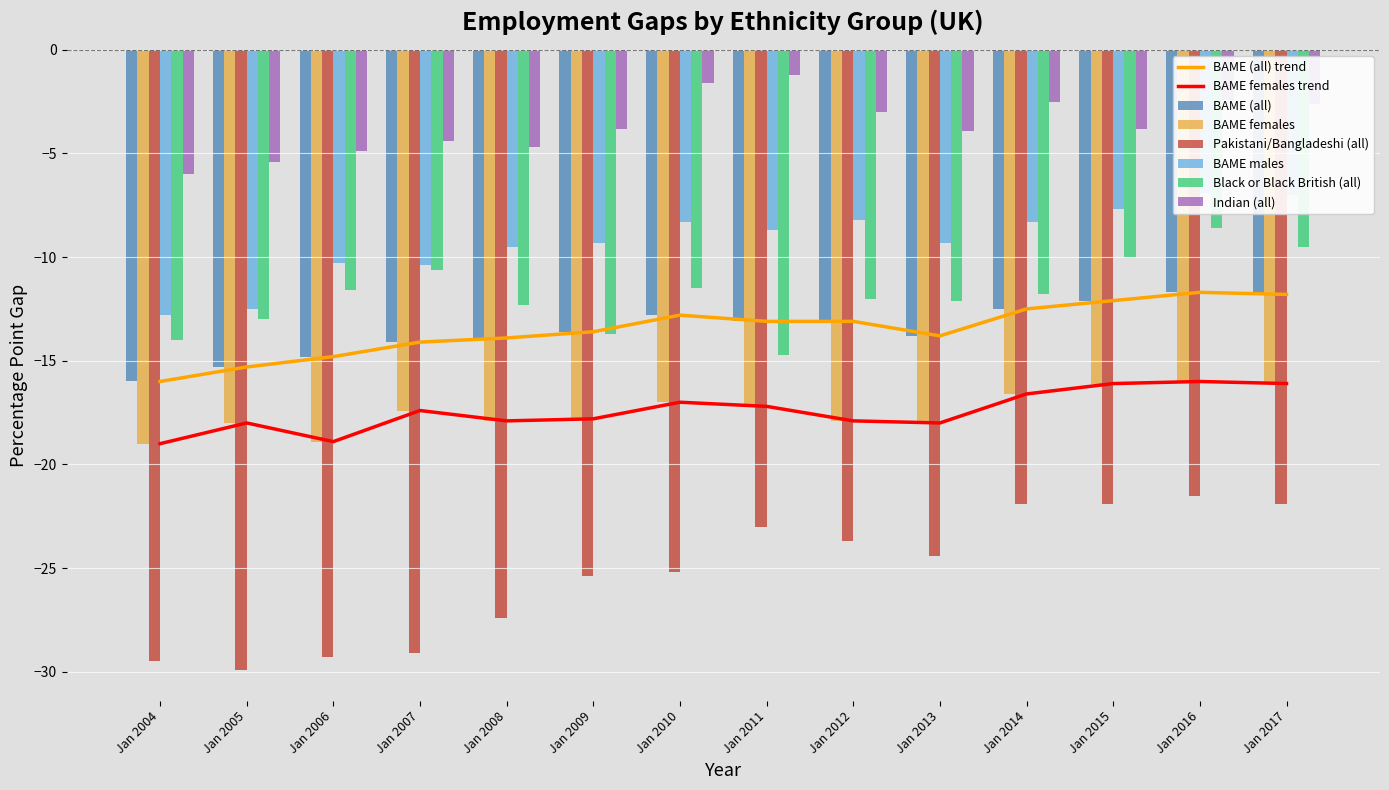

The Pakistani/Bangladeshi (all) series shows -34.6 at Jan 2014. True or false?

False